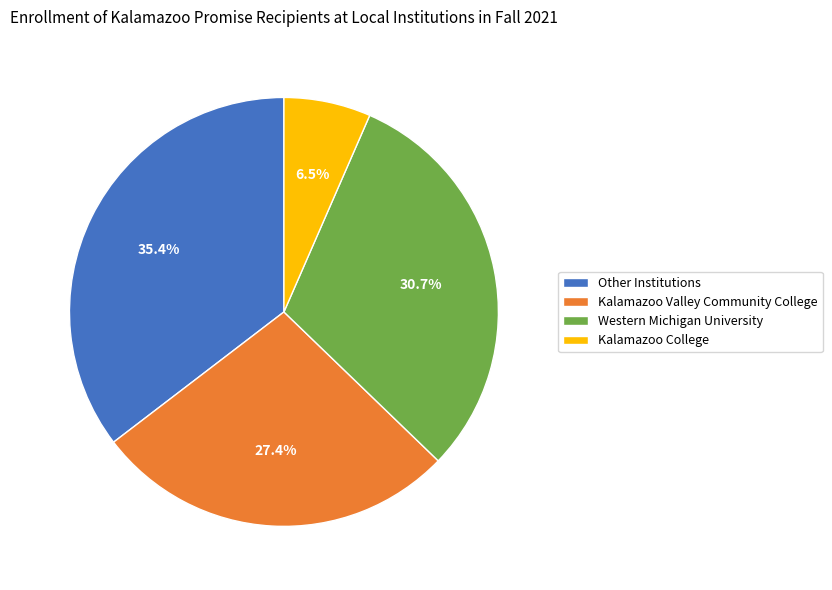

Is the sum of Western Michigan University and Kalamazoo Valley Community College greater than half?

Yes